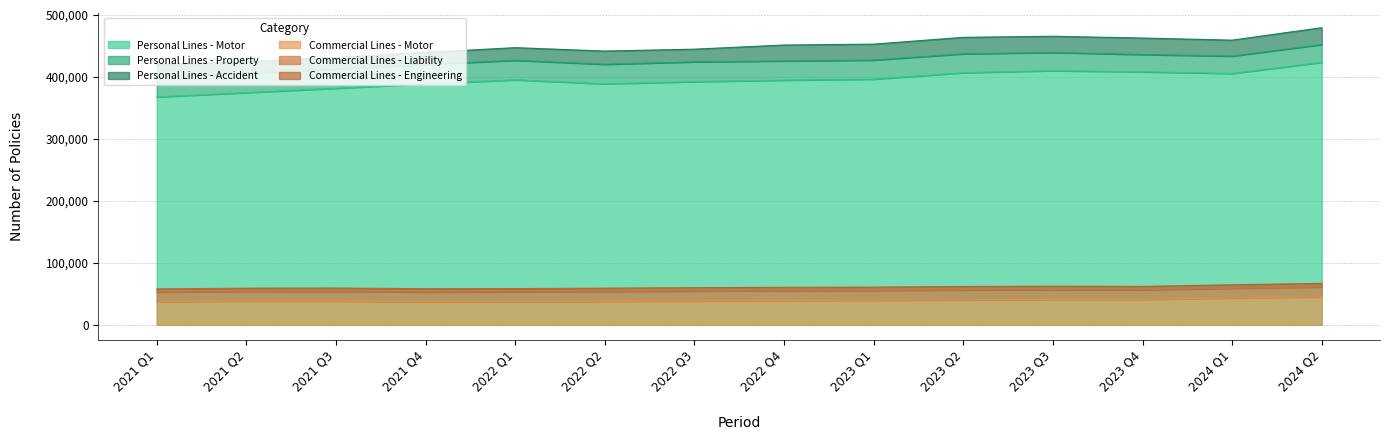

How many interior local valleys does the Commercial Lines - Engineering series have?

2